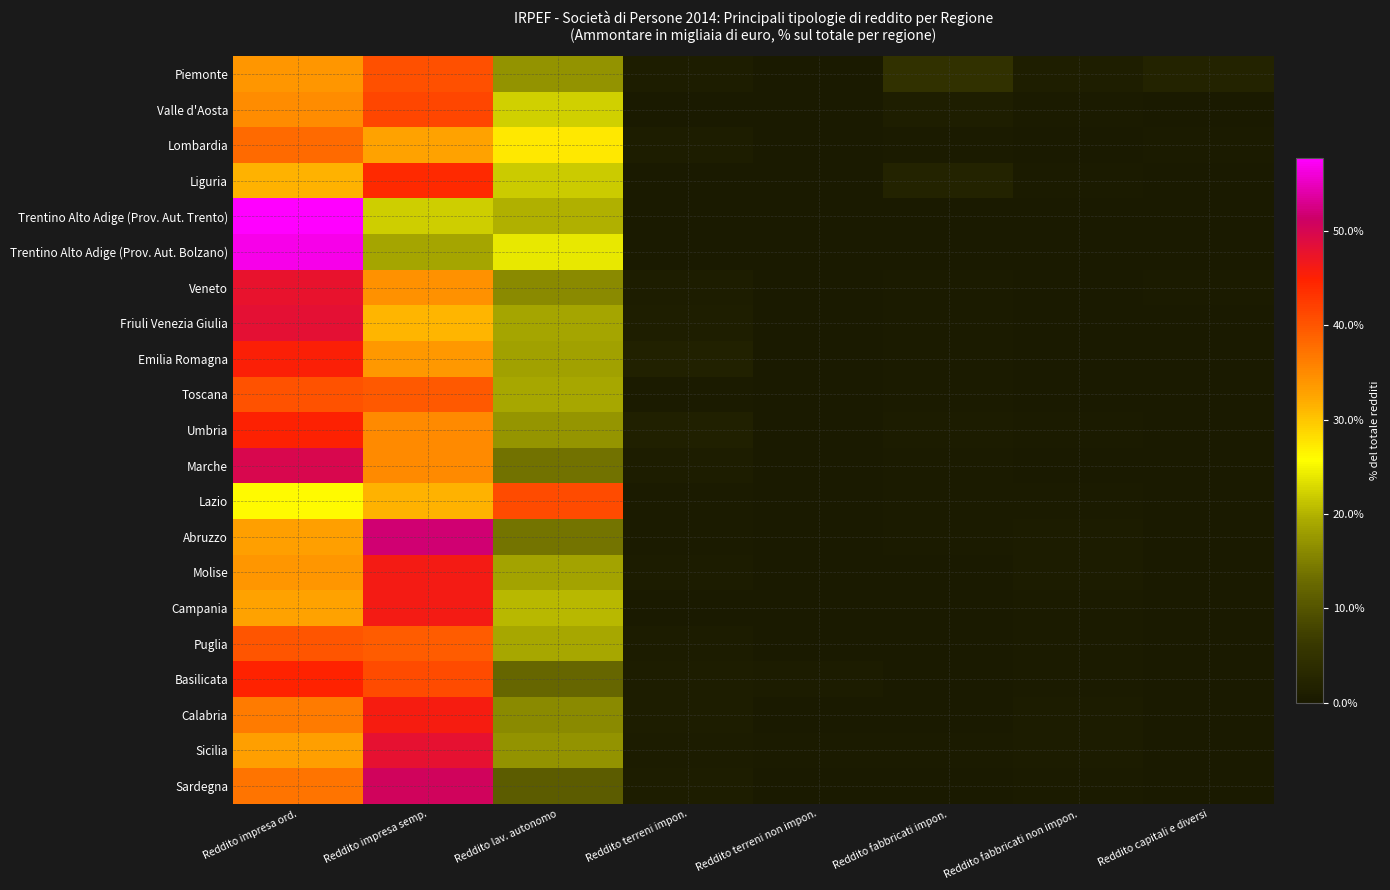

Rank the series at Reddito terreni impon. from highest to lowest value.

Emilia Romagna, Umbria, Friuli Venezia Giulia, Marche, Lombardia, Basilicata, Piemonte, Veneto, Sardegna, Calabria, Puglia, Sicilia, Molise, Toscana, Abruzzo, Lazio, Valle d'Aosta, Trentino Alto Adige (Prov. Aut. Trento), Campania, Liguria, Trentino Alto Adige (Prov. Aut. Bolzano)